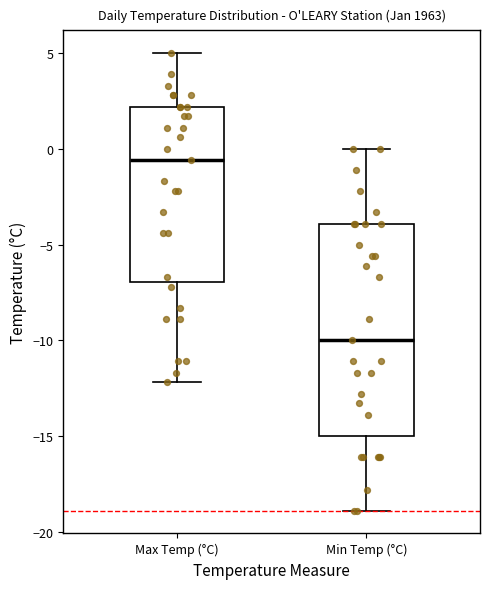

Which box's median line is the lowest?

Min Temp (°C)